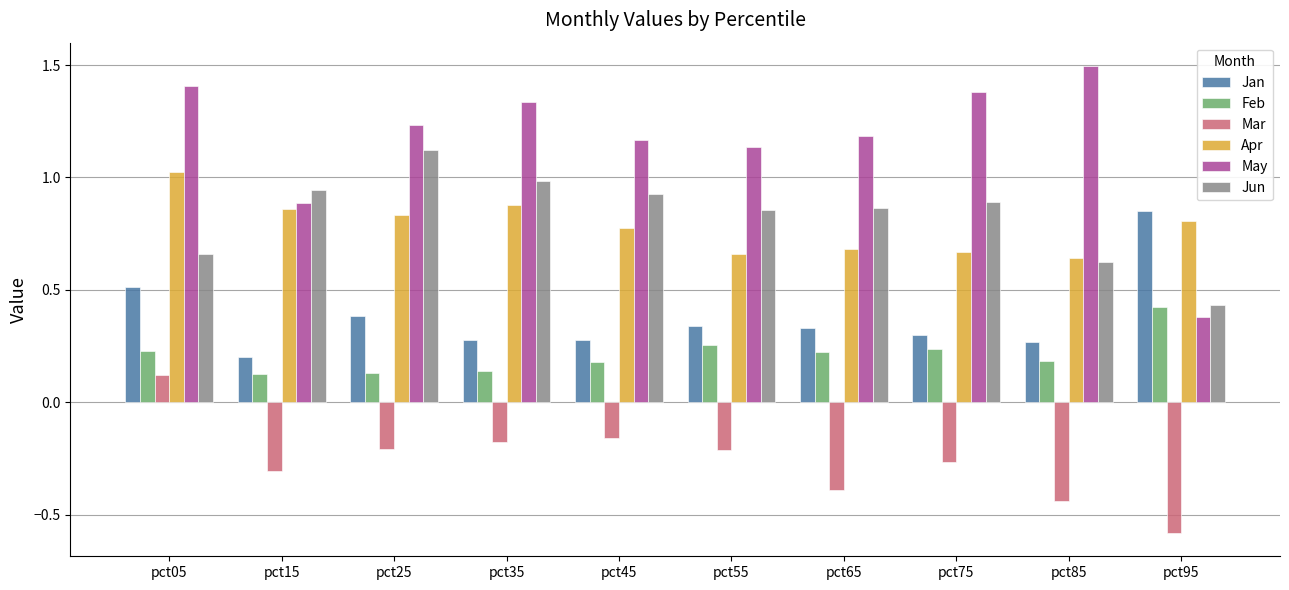

At which category is the sum across all series the highest?

pct05